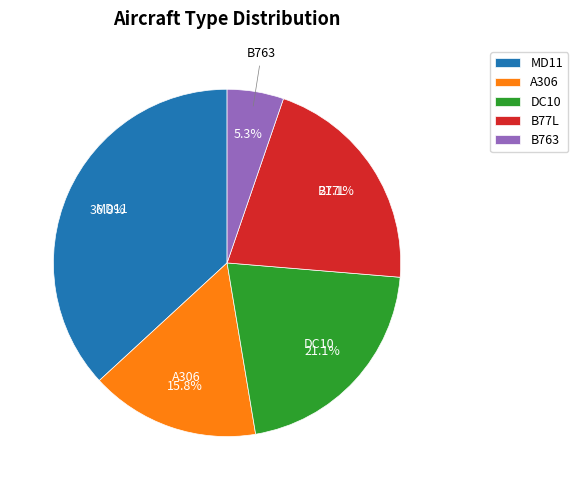

To the nearest percent, what is the difference between the DC10 and B763 slice percentages?

16%